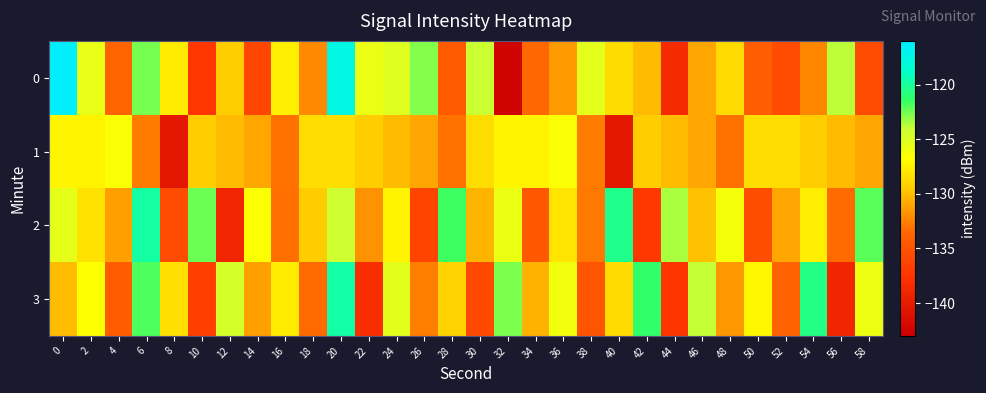

At which category is the sum across all series the highest?

20